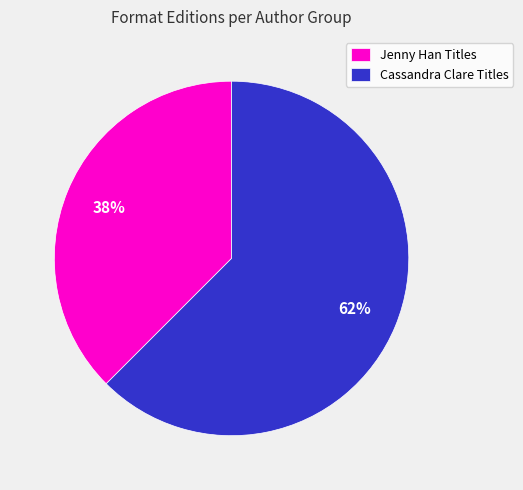

Do Cassandra Clare Titles and Jenny Han Titles together represent more than half of the pie?

Yes